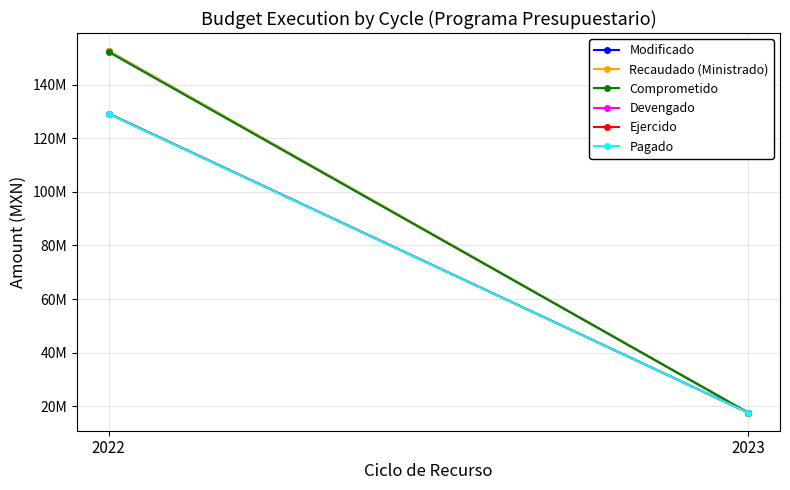

What is the difference between the maximum and minimum values in the Devengado series?

111502106.3